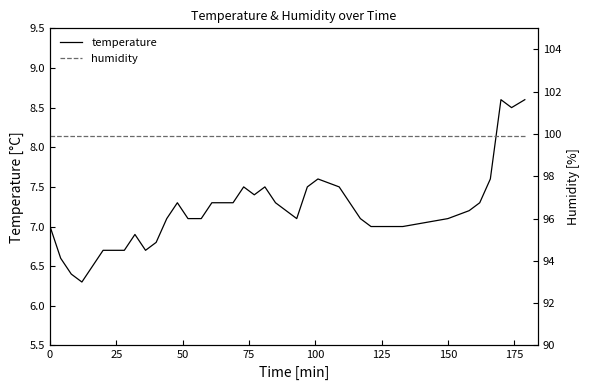

The value of temperature at 150 is 7.1. True or false?

True